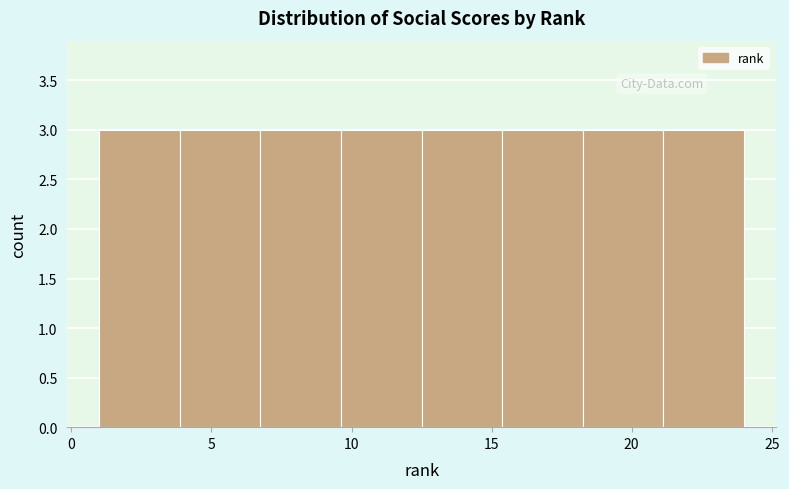

Reading left to right, transcribe this chart: for each bar, give the range it covers on the x-axis and its height. Neither the bar edges nor the heights are printed on the chart, so give them approximately, as read against the axes.

1.0 to 4.0: 3
4.0 to 7.0: 3
7.0 to 9.5: 3
9.5 to 12.5: 3
12.5 to 15.5: 3
15.5 to 18.5: 3
18.5 to 21.0: 3
21.0 to 24.0: 3